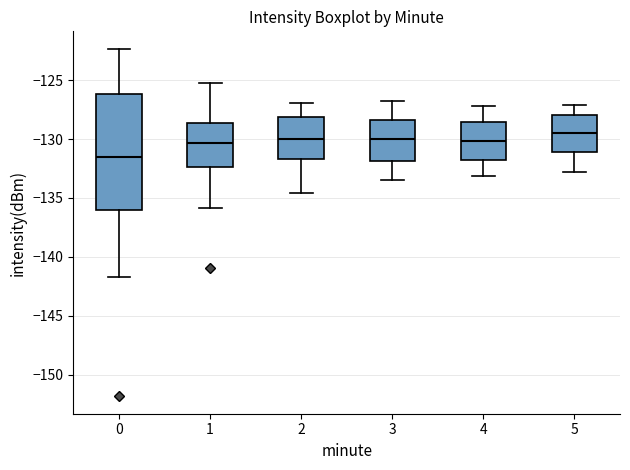

Reading left to right, read every box against the y-axis: the position of its median line, the range the box covers, and the ends of its whiskers. The values are not printed on the chart, so give them approximately, as read against the axis.

0: median -131.5, box -136.0 to -126.0, whiskers -141.5 to -122.5
1: median -130.5, box -132.5 to -128.5, whiskers -136.0 to -125.0
2: median -130.0, box -131.5 to -128.0, whiskers -134.5 to -127.0
3: median -130.0, box -132.0 to -128.5, whiskers -133.5 to -127.0
4: median -130.0, box -132.0 to -128.5, whiskers -133.0 to -127.0
5: median -129.5, box -131.0 to -128.0, whiskers -133.0 to -127.0